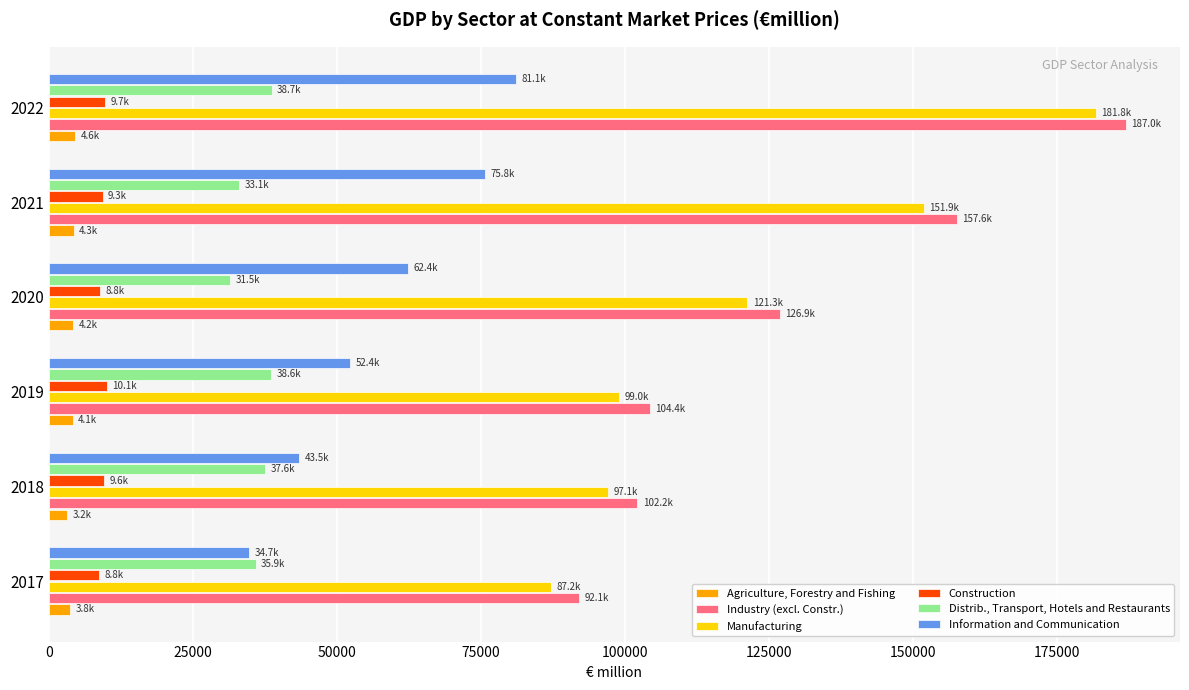

What is the maximum value for Distrib., Transport, Hotels and Restaurants?

38663.1